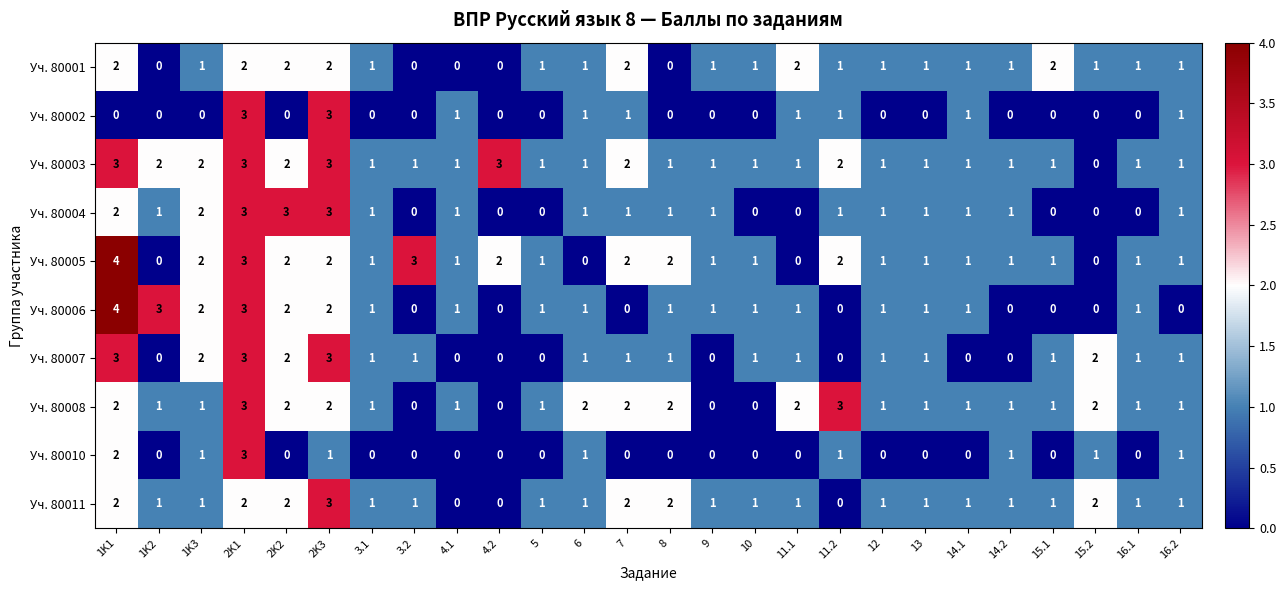

At which category is the sum across all series the highest?

2K1